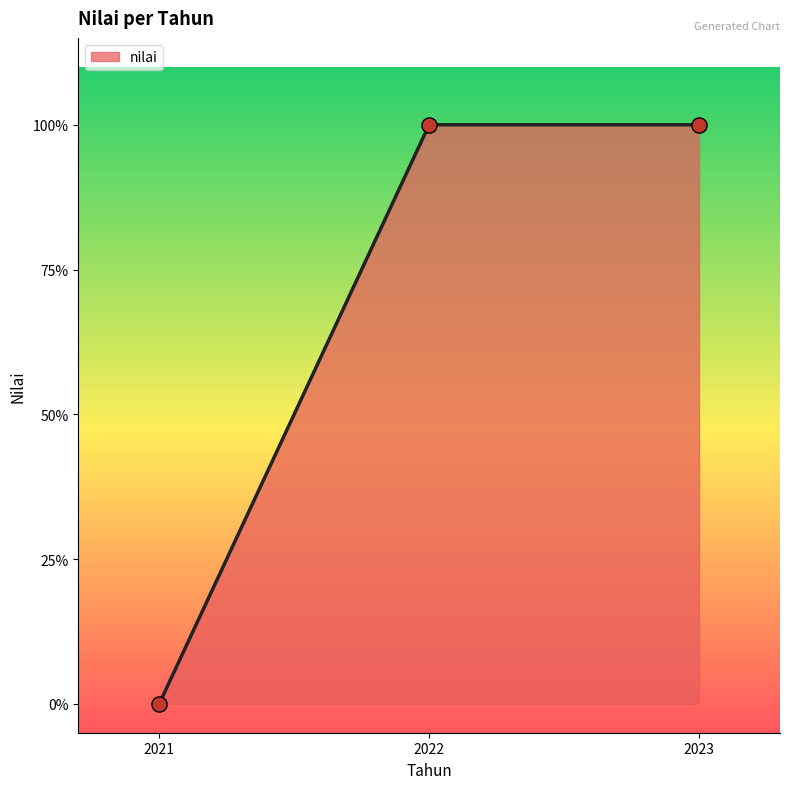

Is this an area chart (filled region under the line)?

Yes